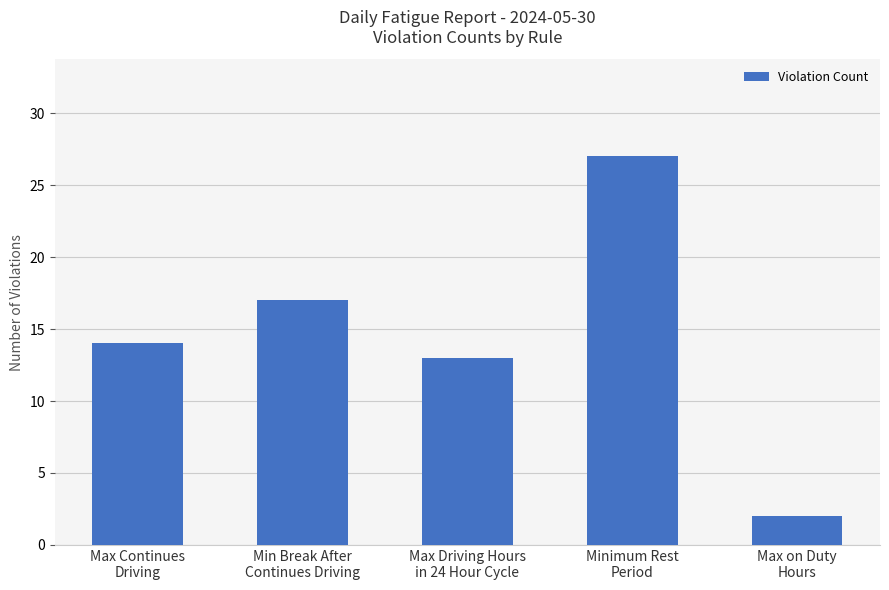

How many data points are less than 14?

2